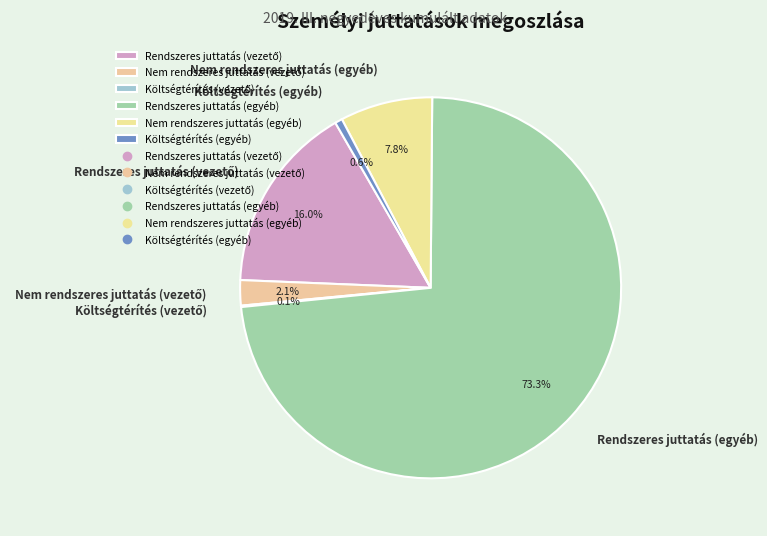

How much of the chart is everything except Költségtérítés (egyéb)?

99.4%